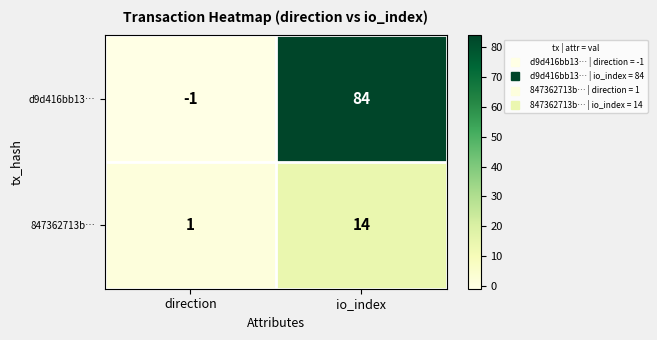

Between direction and io_index, which series saw the biggest shift?

d9d416bb13…